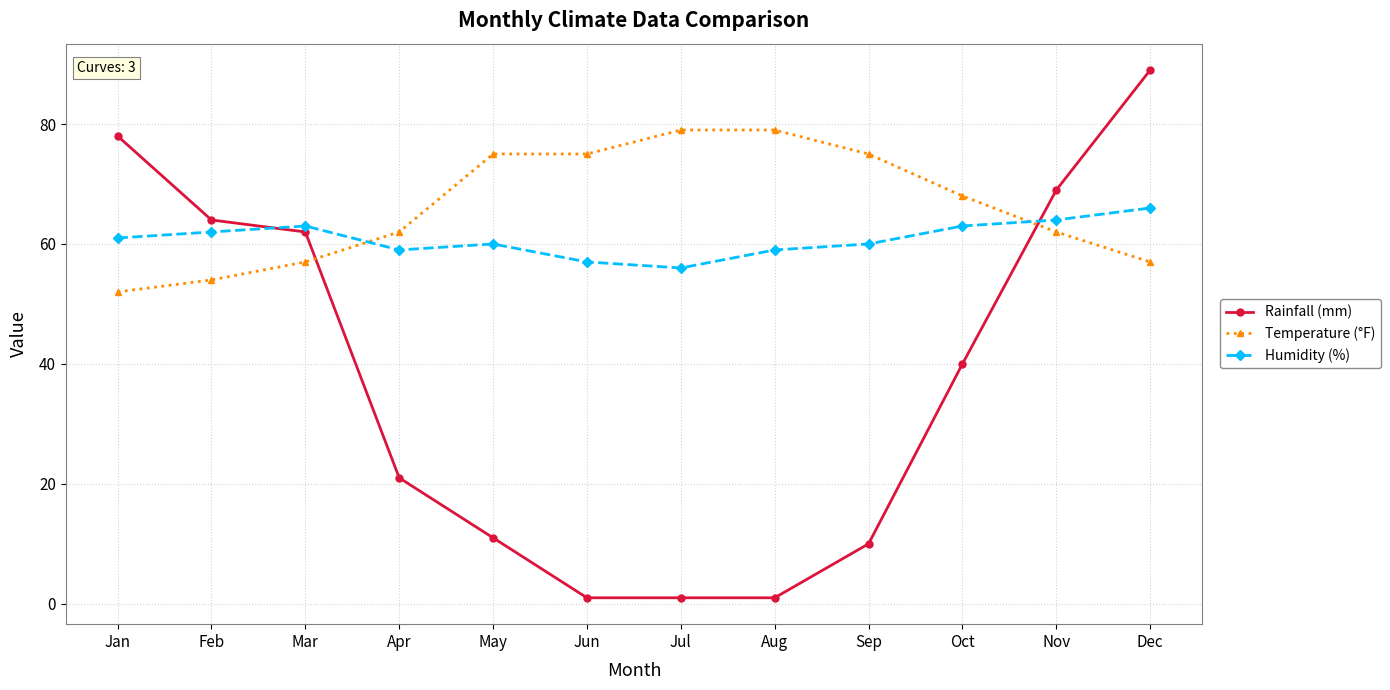

What is the total value across all series at Jan?

191